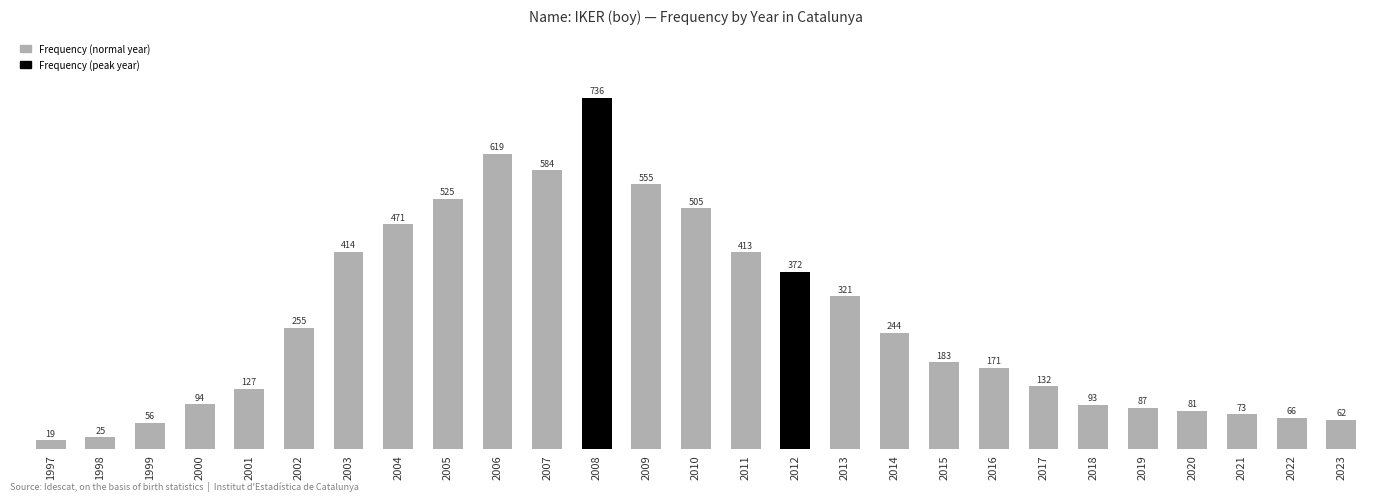

Reading left to right, what are all the values shown in this chart?

19	25	56	94	127	255	414	471	525	619	584	736	555	505	413	372	321	244	183	171	132	93	87	81	73	66	62